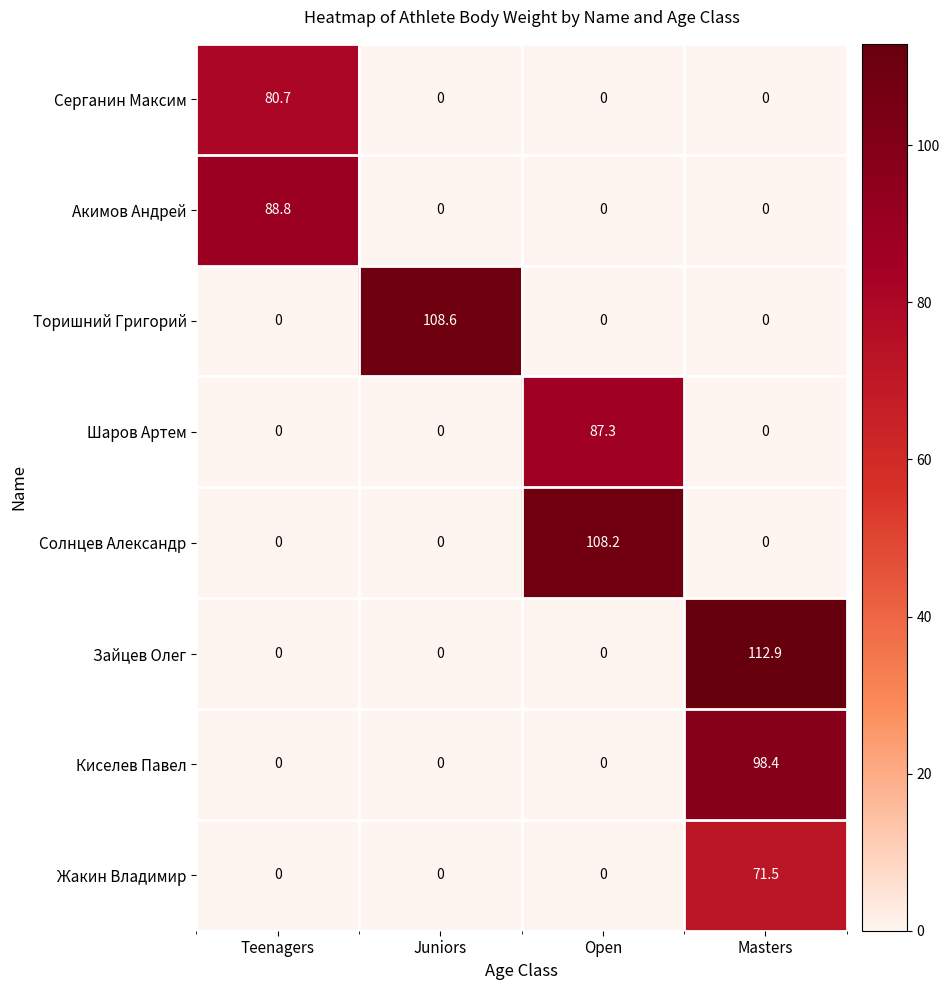

What is the difference between the highest and lowest values at Оpen?

108.2